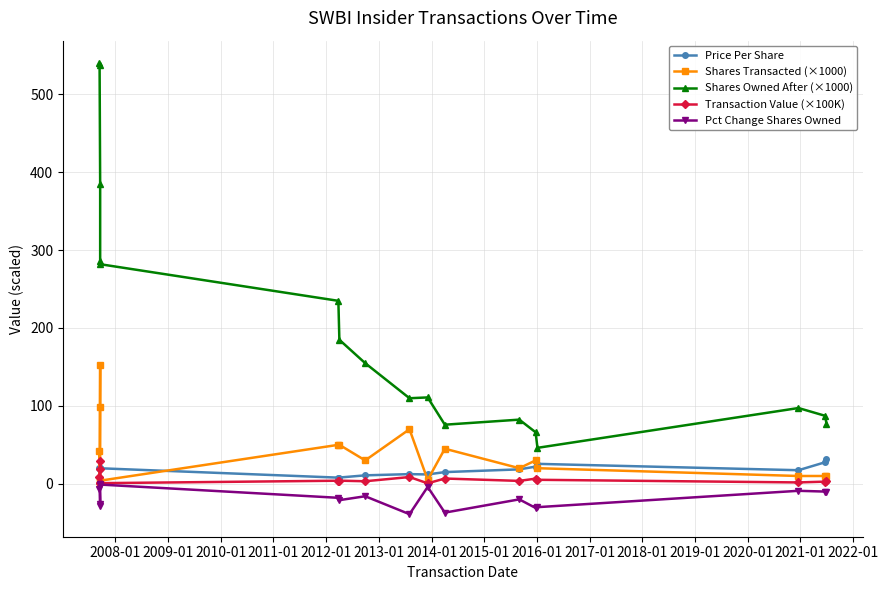

Is the value of Pct Change Shares Owned at 2012-01 greater than the value of Shares Transacted (×1000) at 2017-01?

No